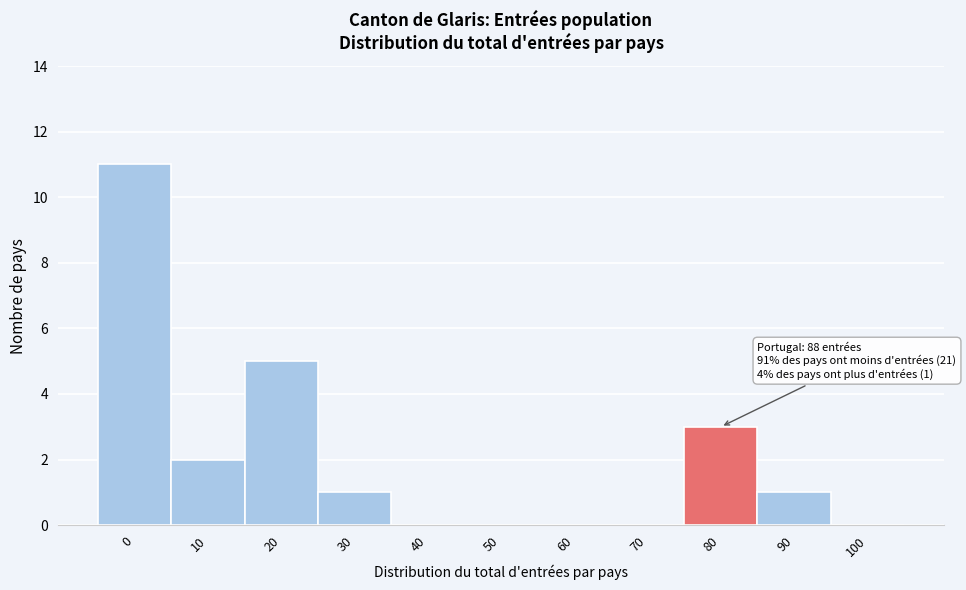

Reading left to right, list all the values displayed in this chart.

0=11	10=2	20=5	30=1	40=0	50=0	60=0	70=0	80=3	90=1	100=0